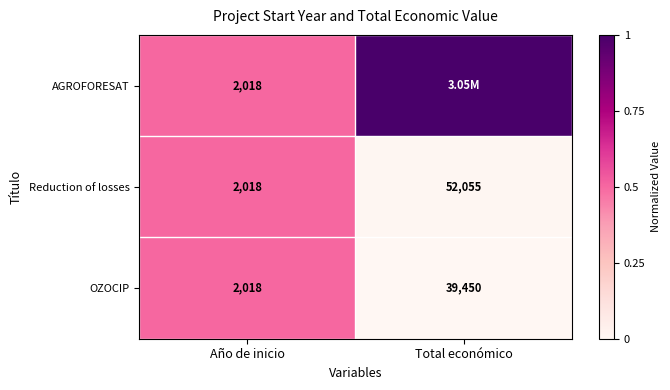

What is the difference between the OZOCIP values at Total económico and Año de inicio?

37432